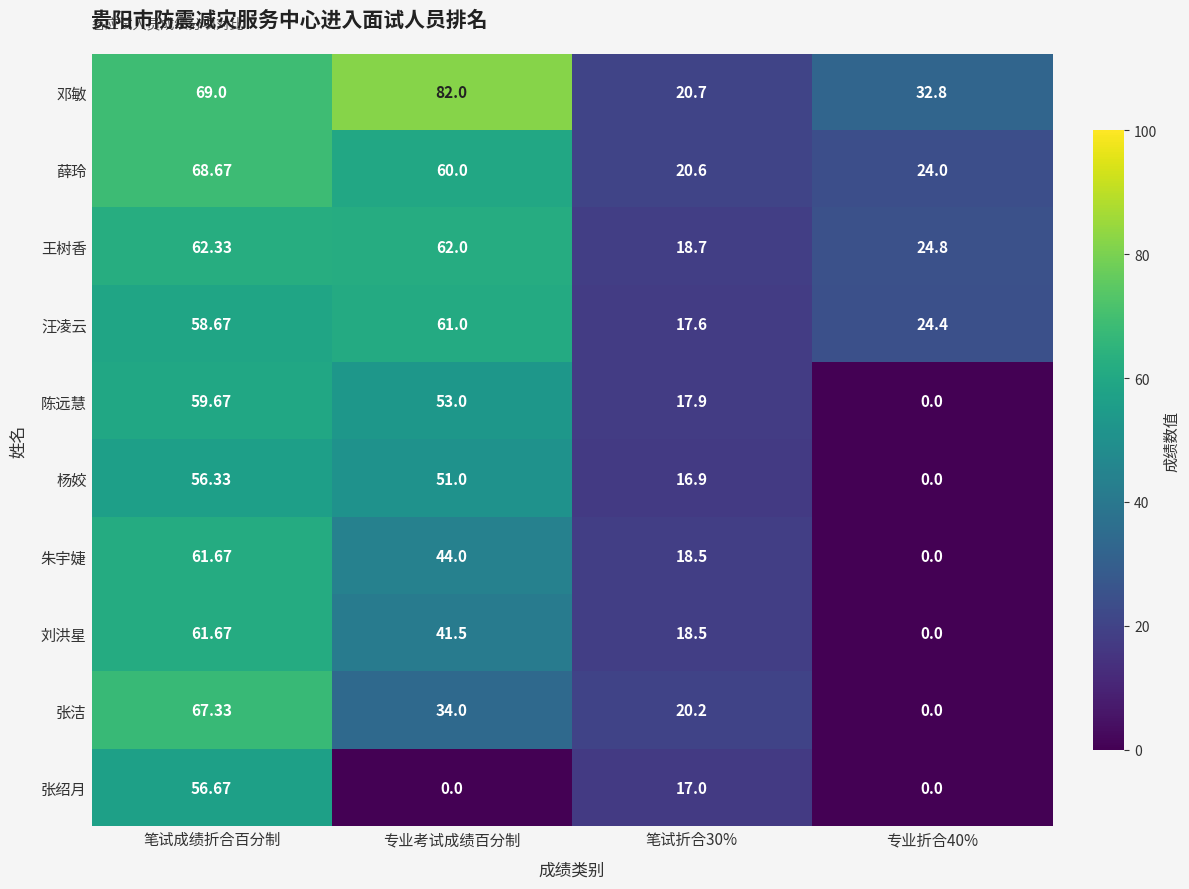

Which series has the largest total across all categories?

邓敏